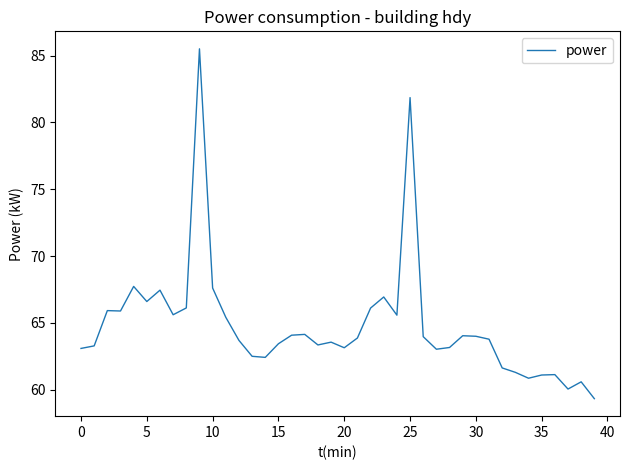

Is this an area chart (filled region under the line)?

No